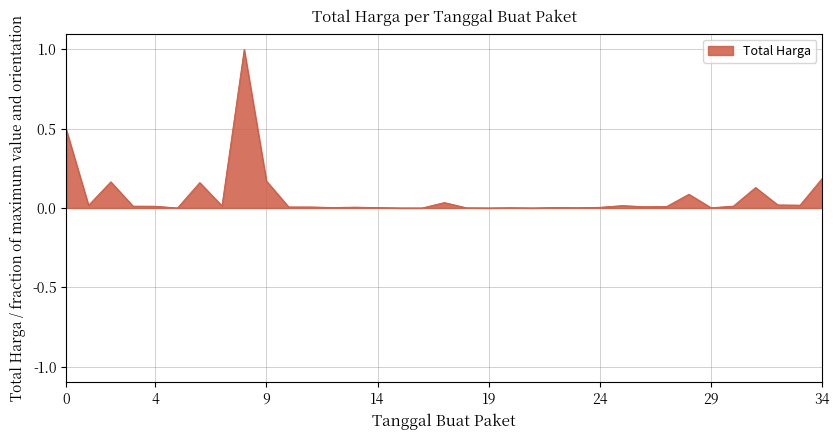

What is the difference between the maximum and minimum values?

1.0